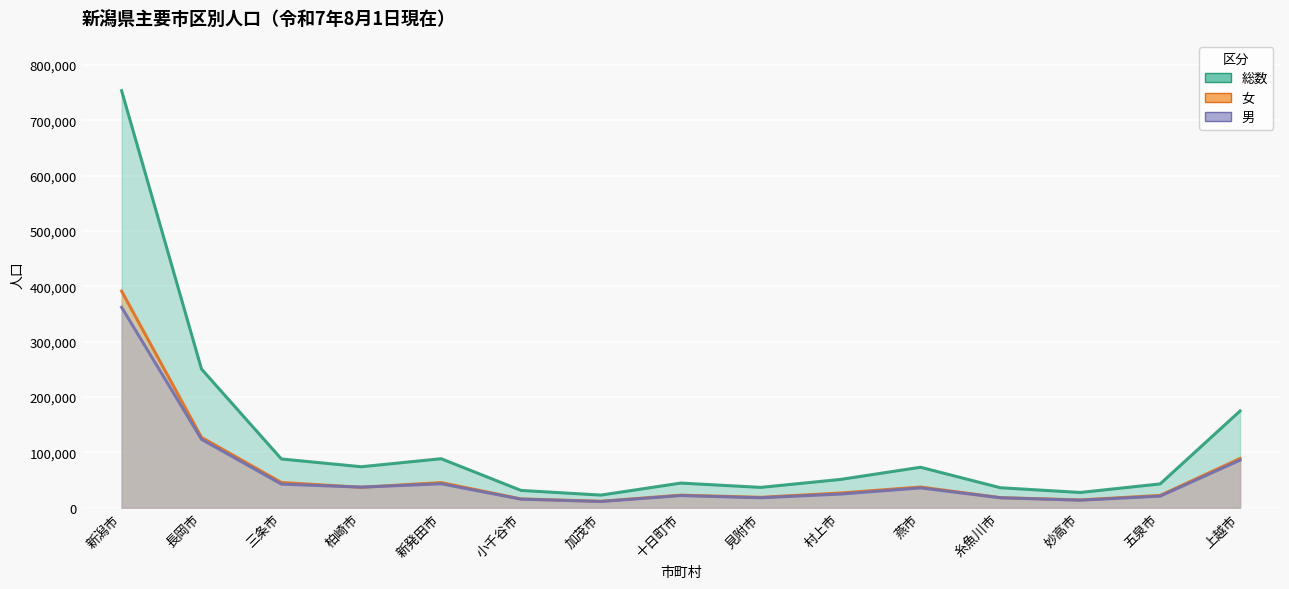

Between 十日町市 and 見附市, which series saw the biggest shift?

総数